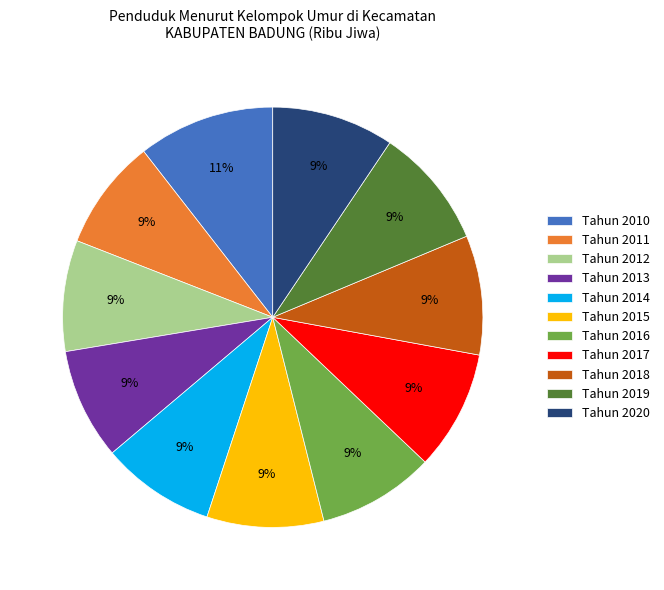

What percentage is the Tahun 2019 slice, to the nearest percent?

9%